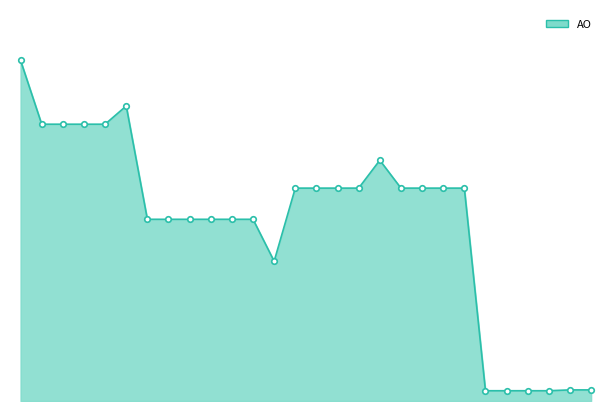

Is this an area chart (filled region under the line)?

Yes